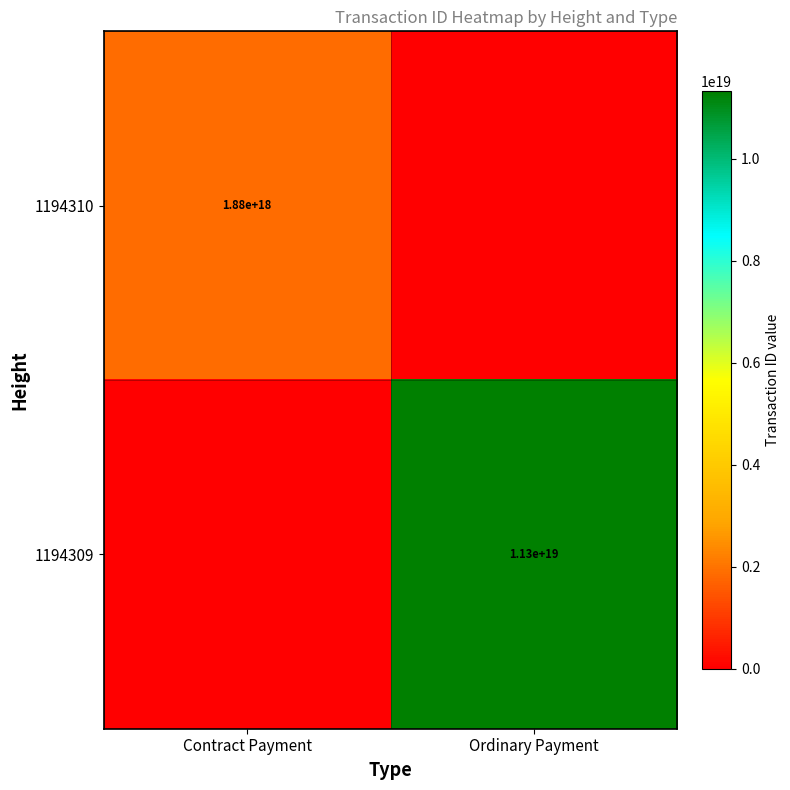

The value of 1194310 at Contract Payment is 946381084971177344. True or false?

False